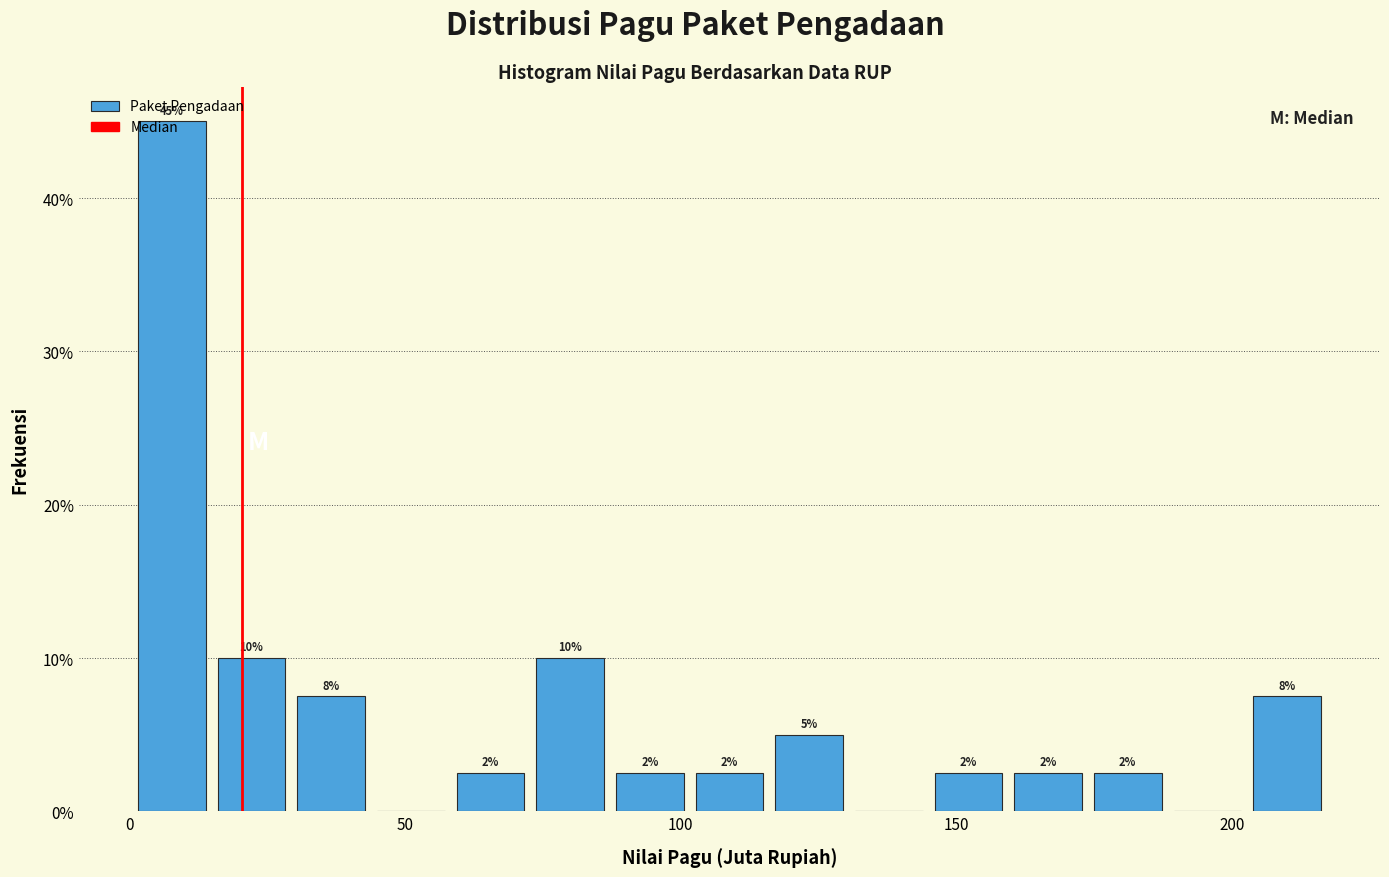

Read against the x-axis, roughly where is the centre of the tallest bar?

10